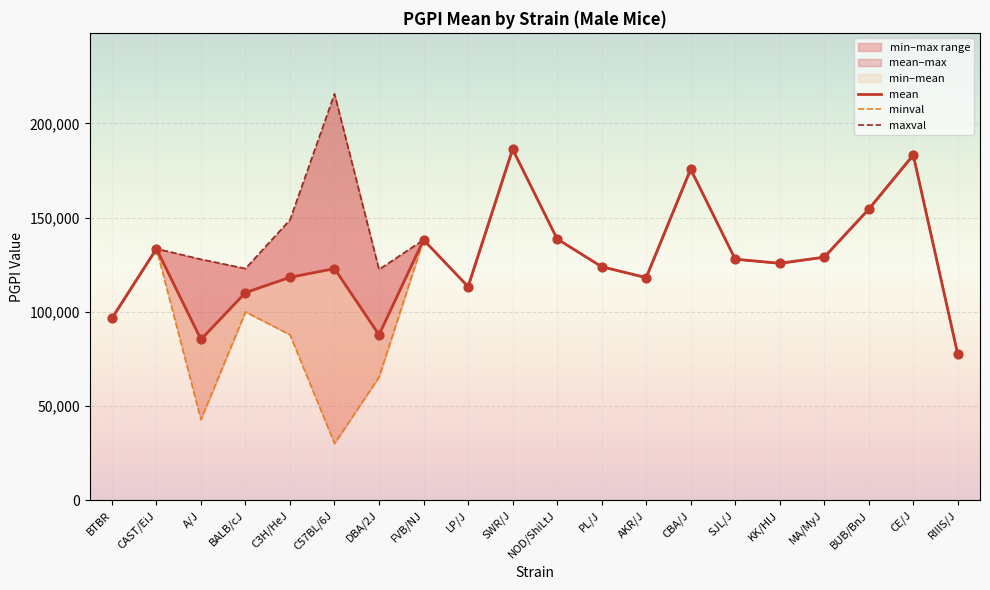

Which series has the widest spread of Y values?

minval